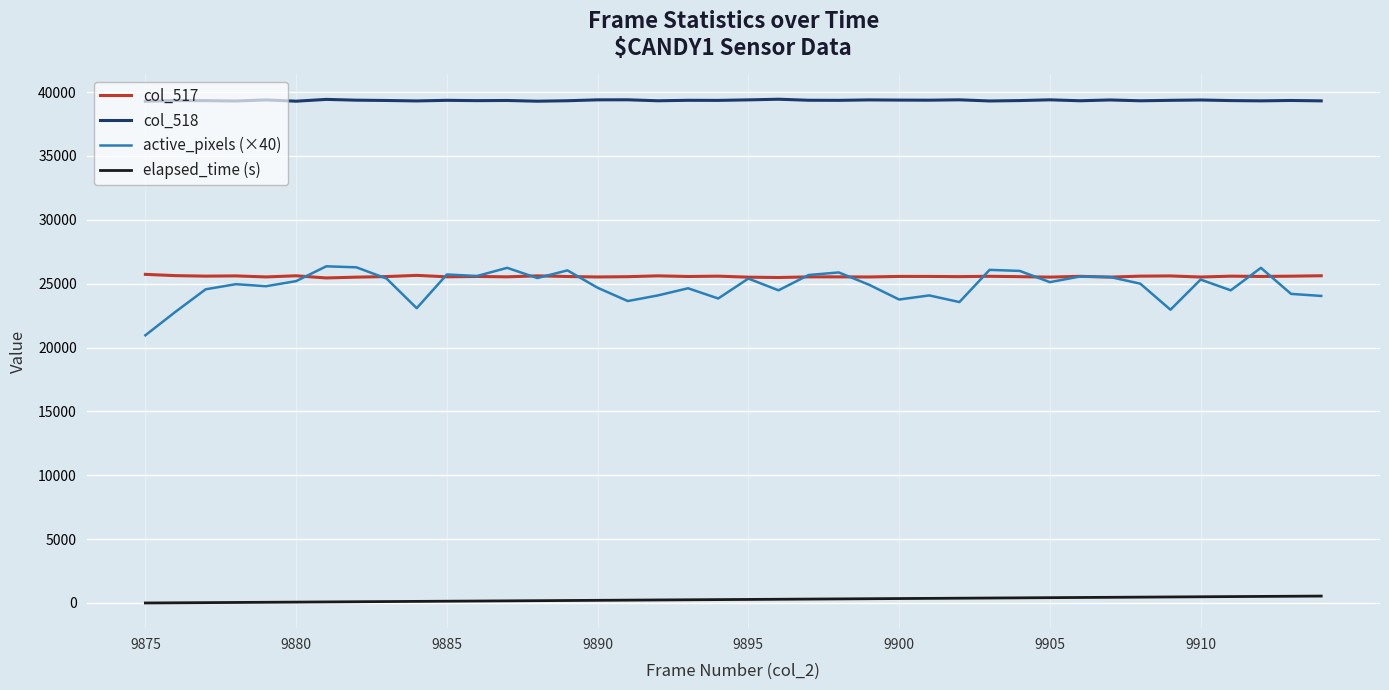

True or false: elapsed_time (s) and col_518 cross at least once.

False